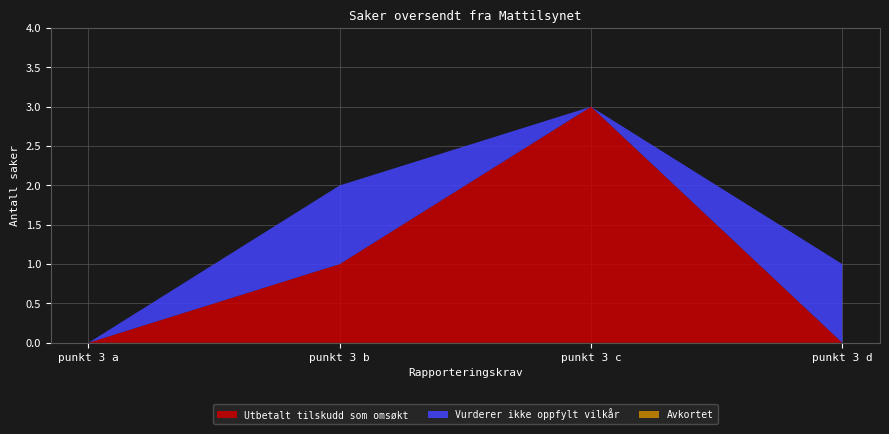

Reading left to right, extract all data points from this chart.

Herav antall saker kommunen har utbetalt tilskudd som omsøkt: punkt 3 a=0	punkt 3 b=1	punkt 3 c=3	punkt 3 d=0
Herav antall saker der kommunen vurderer at foretaket ikke oppfyller vilkåret: punkt 3 a=0	punkt 3 b=1	punkt 3 c=0	punkt 3 d=1
Herav antall saker kommunen har avkortet: punkt 3 a=0	punkt 3 b=0	punkt 3 c=0	punkt 3 d=0